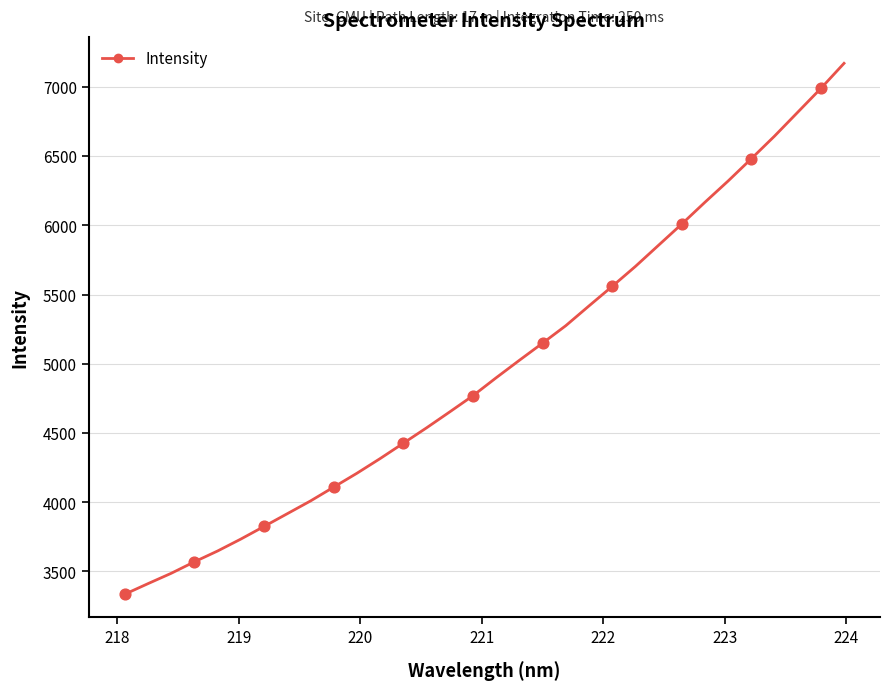

What is the greatest value displayed?

7170.0